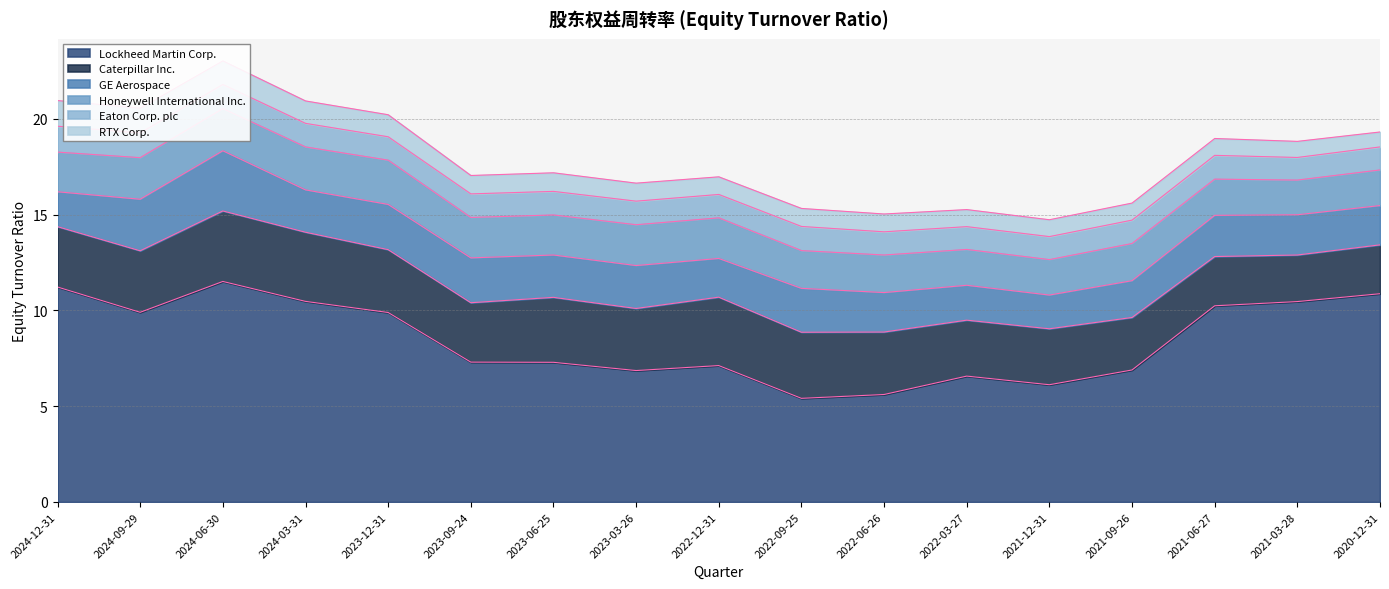

Reading right to left, extract all data points from this chart.

Lockheed Martin Corp.: 2020-12-31=10.9	2021-03-28=10.5	2021-06-27=10.2	2021-09-26=6.9	2021-12-31=6.1	2022-03-27=6.6	2022-06-26=5.6	2022-09-25=5.4	2022-12-31=7.1	2023-03-26=6.9	2023-06-25=7.3	2023-09-24=7.3	2023-12-31=9.9	2024-03-31=10.5	2024-06-30=11.5	2024-09-29=9.9	2024-12-31=11.2
Caterpillar Inc.: 2020-12-31=2.5	2021-03-28=2.4	2021-06-27=2.6	2021-09-26=2.7	2021-12-31=2.9	2022-03-27=2.9	2022-06-26=3.3	2022-09-25=3.5	2022-12-31=3.6	2023-03-26=3.2	2023-06-25=3.4	2023-09-24=3.1	2023-12-31=3.3	2024-03-31=3.6	2024-06-30=3.7	2024-09-29=3.2	2024-12-31=3.1
GE Aerospace: 2020-12-31=2.0	2021-03-28=2.1	2021-06-27=2.1	2021-09-26=1.9	2021-12-31=1.8	2022-03-27=1.8	2022-06-26=2.1	2022-09-25=2.3	2022-12-31=2.0	2023-03-26=2.2	2023-06-25=2.2	2023-09-24=2.3	2023-12-31=2.4	2024-03-31=2.2	2024-06-30=3.1	2024-09-29=2.7	2024-12-31=1.8
Honeywell International Inc.: 2020-12-31=1.9	2021-03-28=1.8	2021-06-27=1.9	2021-09-26=1.9	2021-12-31=1.9	2022-03-27=1.9	2022-06-26=2.0	2022-09-25=2.0	2022-12-31=2.1	2023-03-26=2.1	2023-06-25=2.1	2023-09-24=2.1	2023-12-31=2.3	2024-03-31=2.2	2024-06-30=2.2	2024-09-29=2.2	2024-12-31=2.1
Eaton Corp. plc: 2020-12-31=1.2	2021-03-28=1.2	2021-06-27=1.2	2021-09-26=1.2	2021-12-31=1.2	2022-03-27=1.2	2022-06-26=1.2	2022-09-25=1.3	2022-12-31=1.2	2023-03-26=1.2	2023-06-25=1.2	2023-09-24=1.2	2023-12-31=1.2	2024-03-31=1.2	2024-06-30=1.3	2024-09-29=1.3	2024-12-31=1.4
RTX Corp.: 2020-12-31=0.8	2021-03-28=0.8	2021-06-27=0.9	2021-09-26=0.9	2021-12-31=0.9	2022-03-27=0.9	2022-06-26=0.9	2022-09-25=0.9	2022-12-31=0.9	2023-03-26=0.9	2023-06-25=1.0	2023-09-24=1.0	2023-12-31=1.1	2024-03-31=1.2	2024-06-30=1.2	2024-09-29=1.3	2024-12-31=1.3